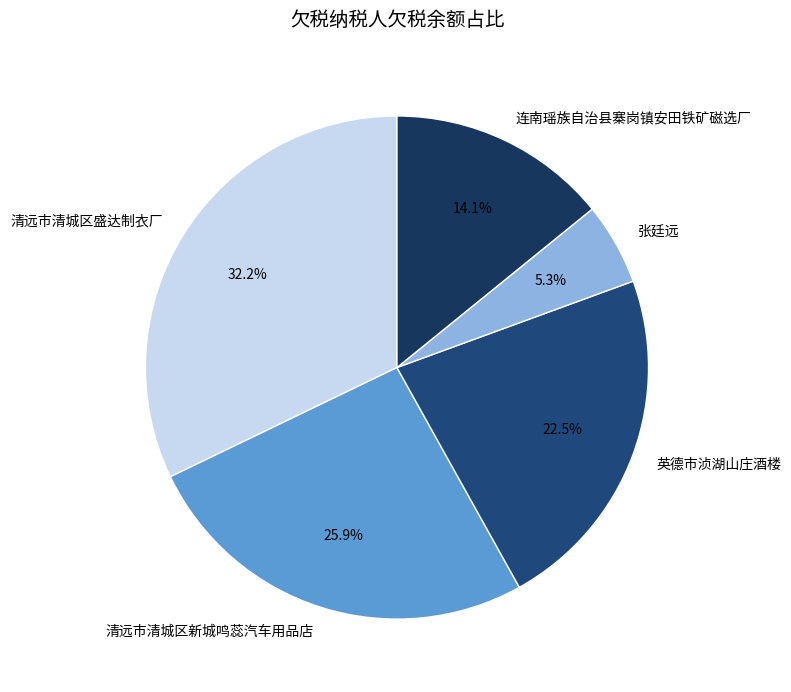

What is the ratio of the value at 清远市清城区盛达制衣厂 to the value at 英德市浈湖山庄酒楼?

1.4